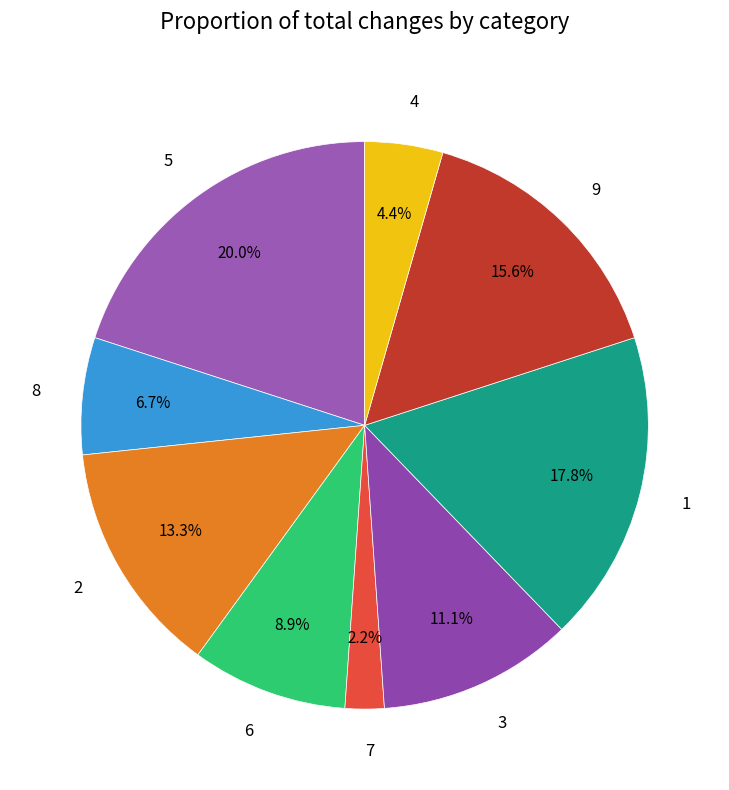

Does 9 represent more than half of the total?

No